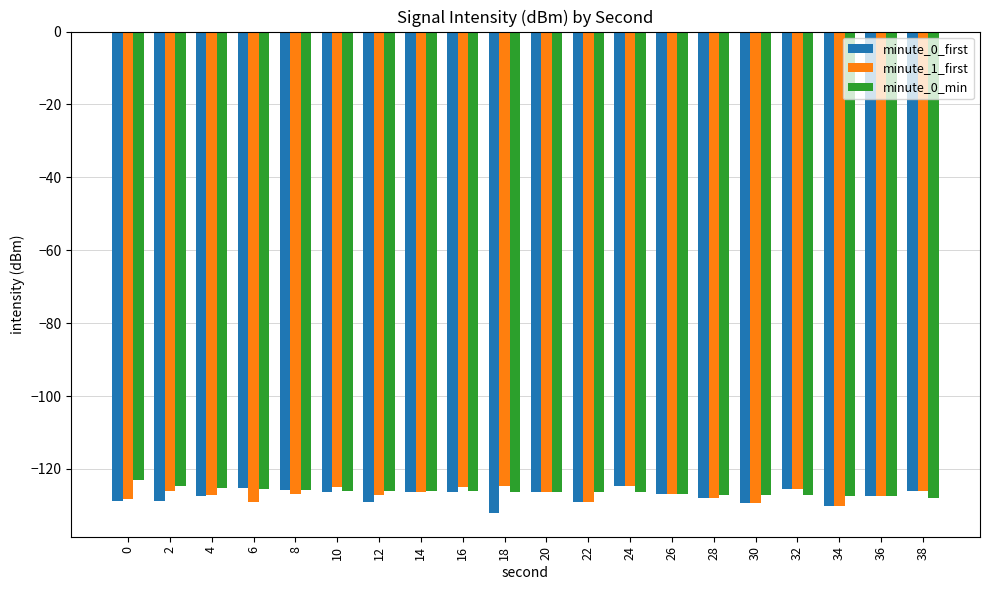

What are all the series names shown in the legend?

minute_0_first, minute_1_first, minute_0_min